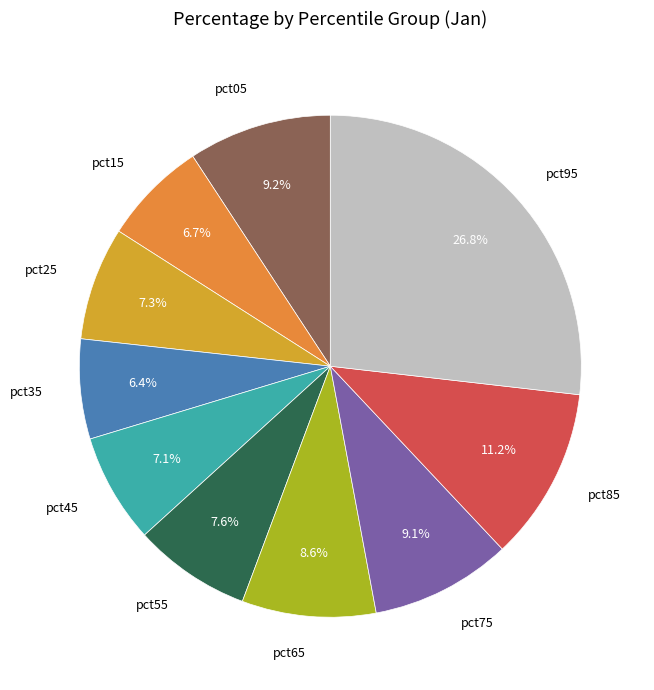

What is the largest slice in the pie chart?

pct95